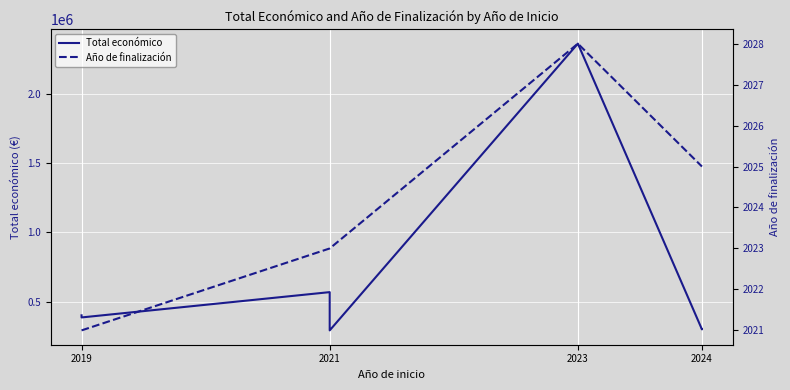

True or false: Total económico has a value of 683905 at 2019.

False